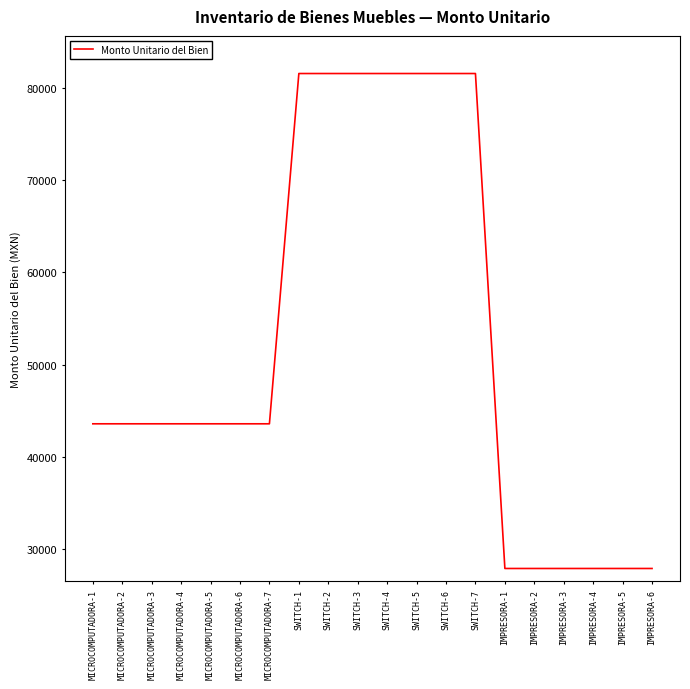

What is the difference between the second highest and second lowest values?

53632.0